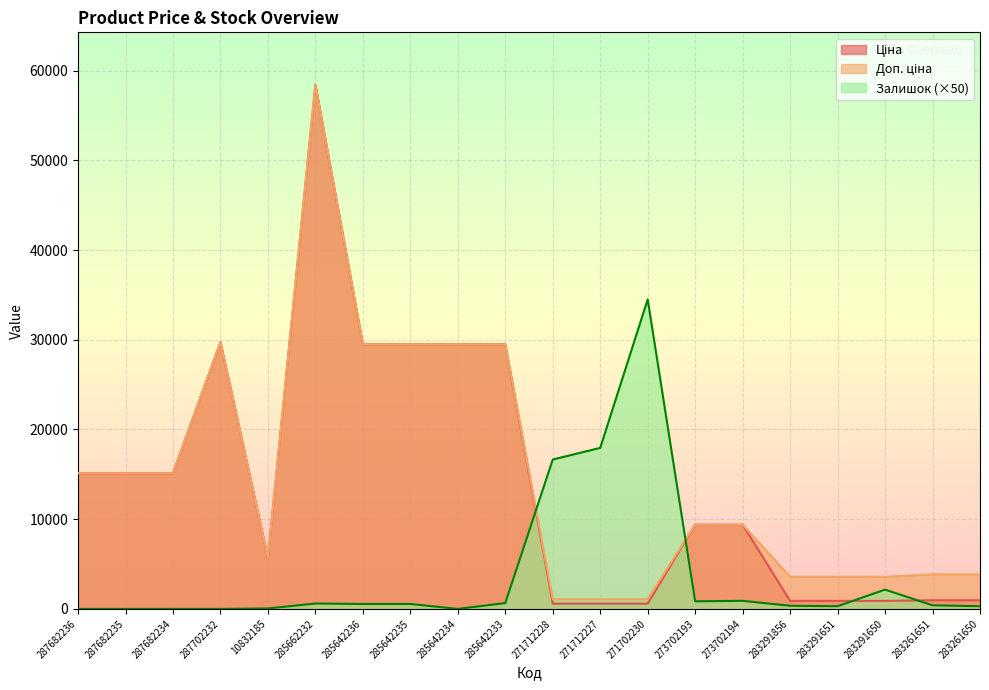

What is the value of the Доп. ціна point at the 2nd from the left?

15120.0